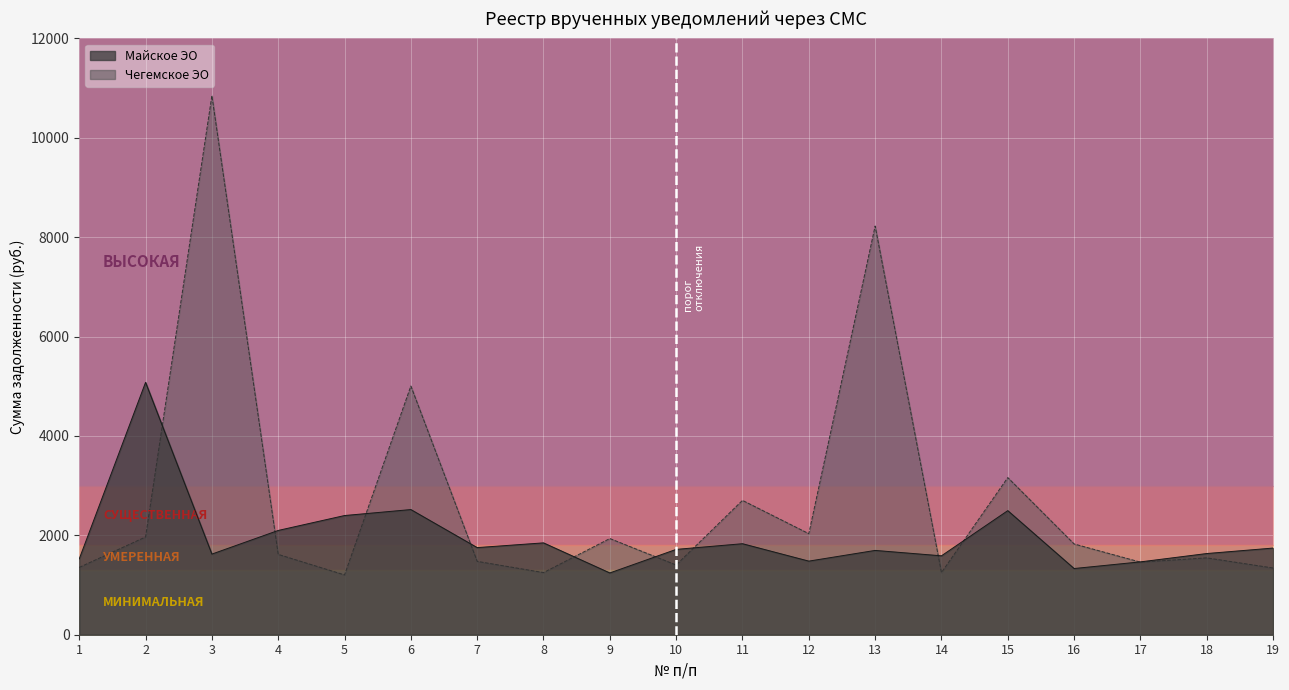

The Чегемское ЭО series shows 2723.7 at 2. True or false?

False